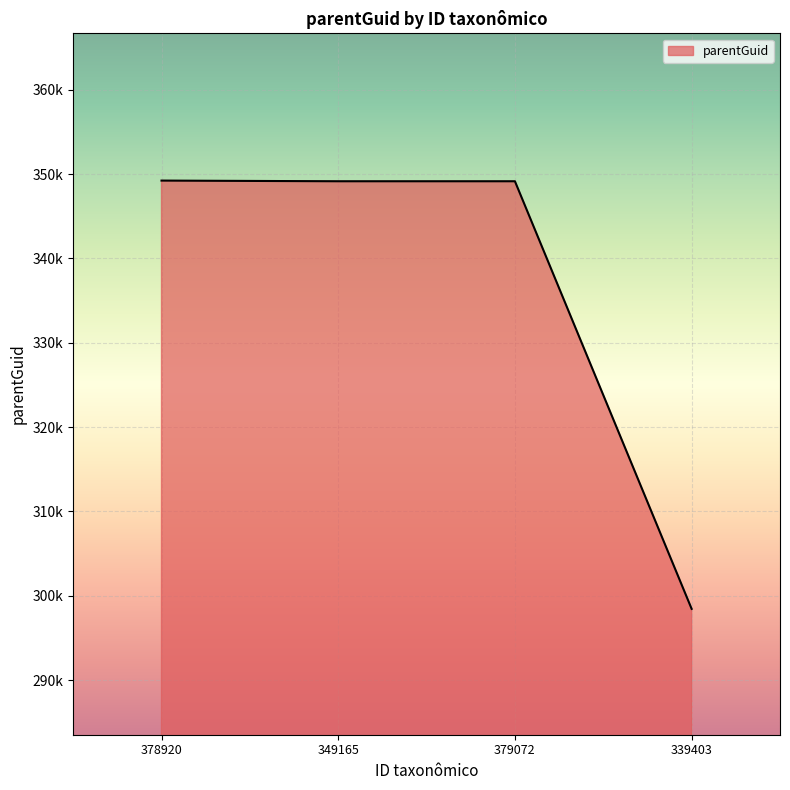

What position from the left is 339403?

4